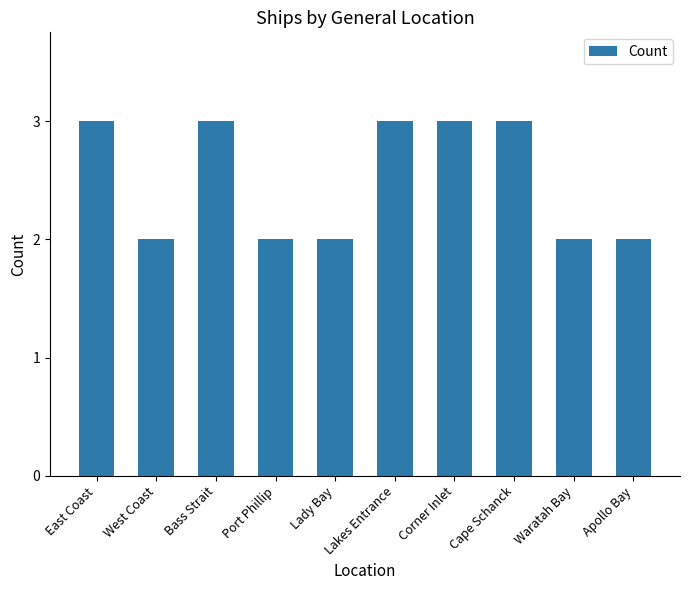

What is the difference between the maximum and minimum values?

1